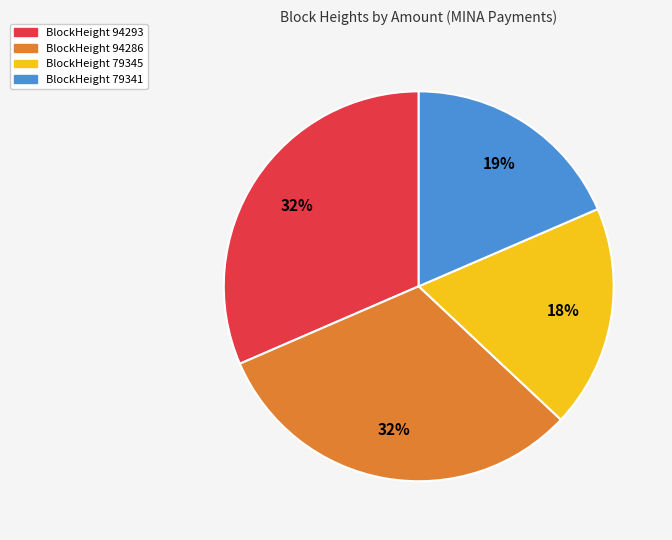

To the nearest percent, what is the average slice percentage?

25%